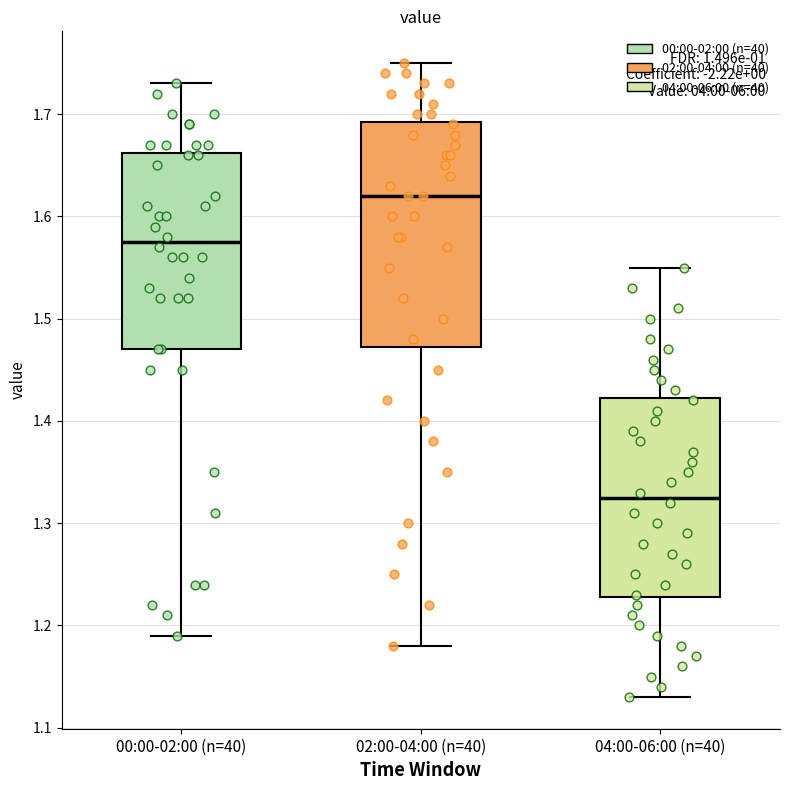

Which box is the tallest, from its lower edge to its upper edge?

02:00-04:00 (n=40)